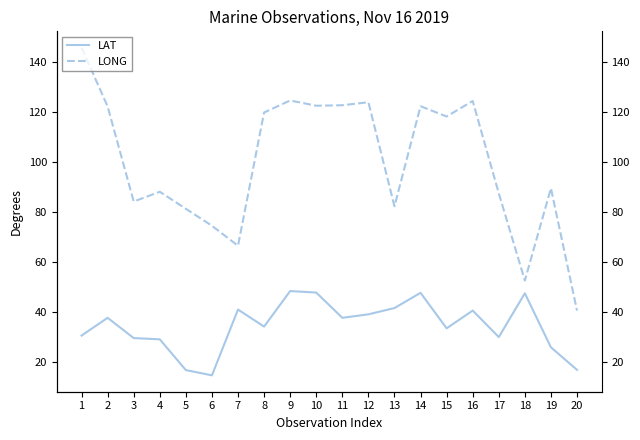

Does the chart display data point markers on the line(s)?

No